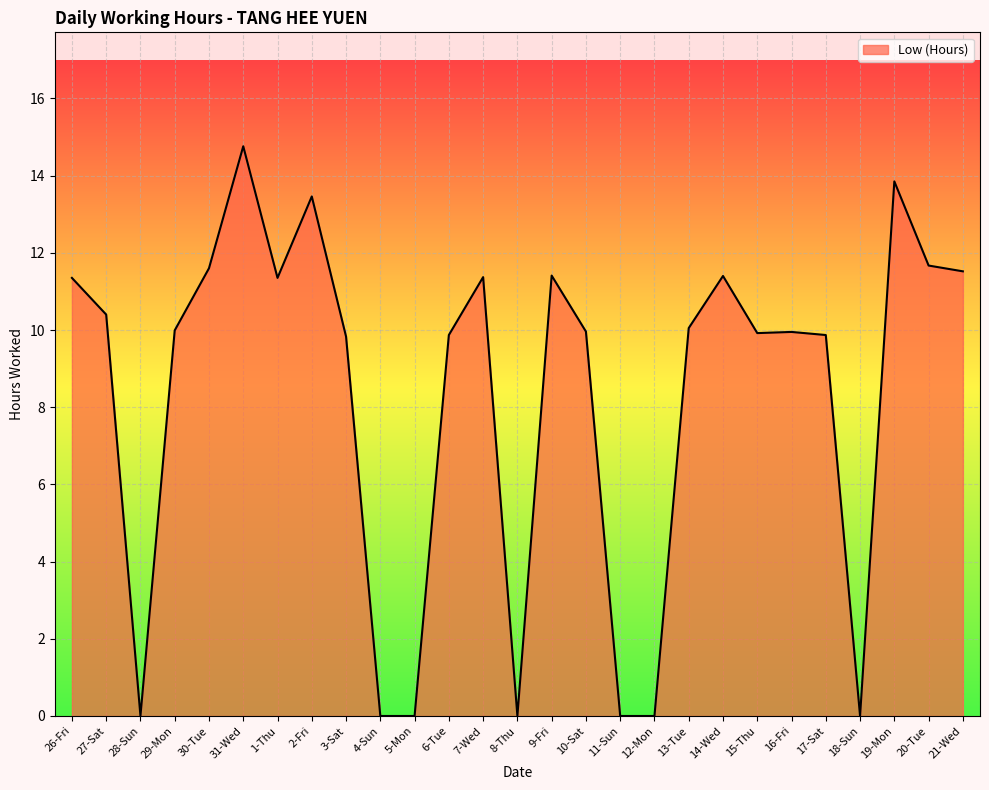

Where does the data first go above 9?

26-Fri